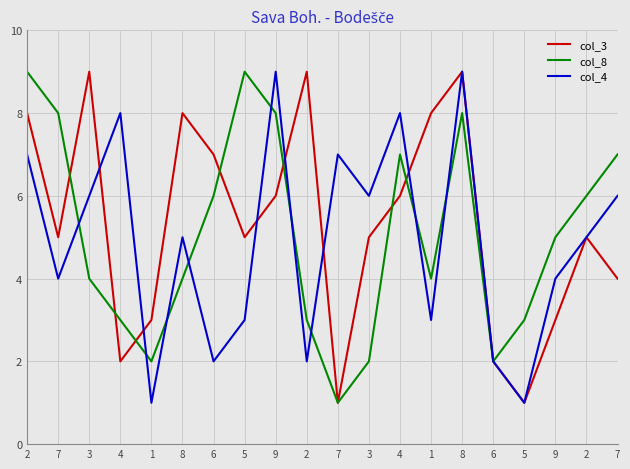

How many intersections are there between col_4 and col_8?

9